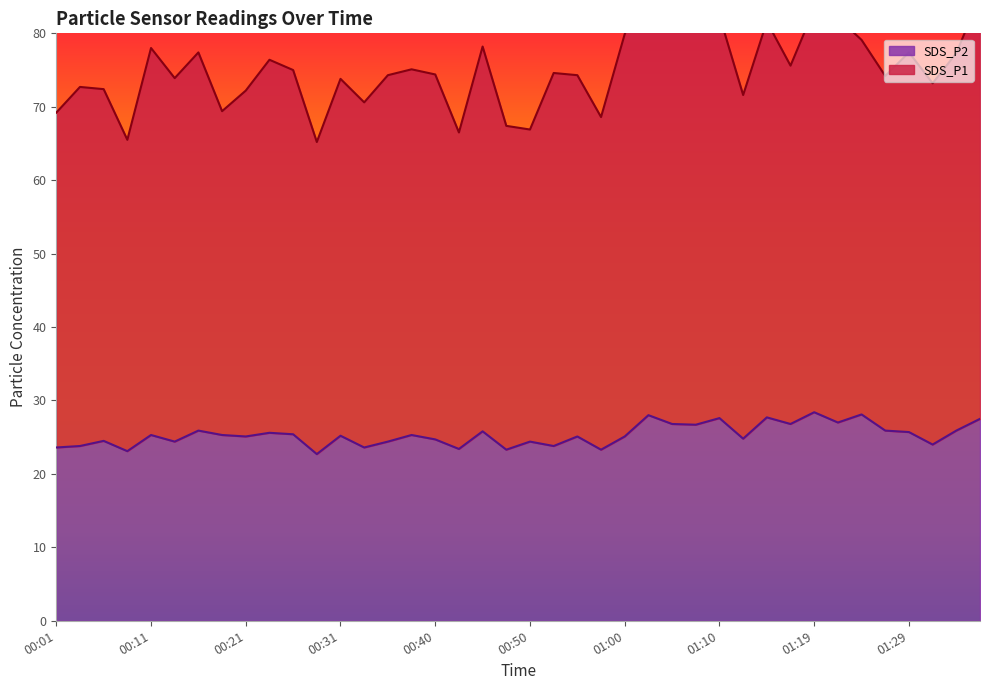

Which series has the largest total across all categories?

SDS_P1